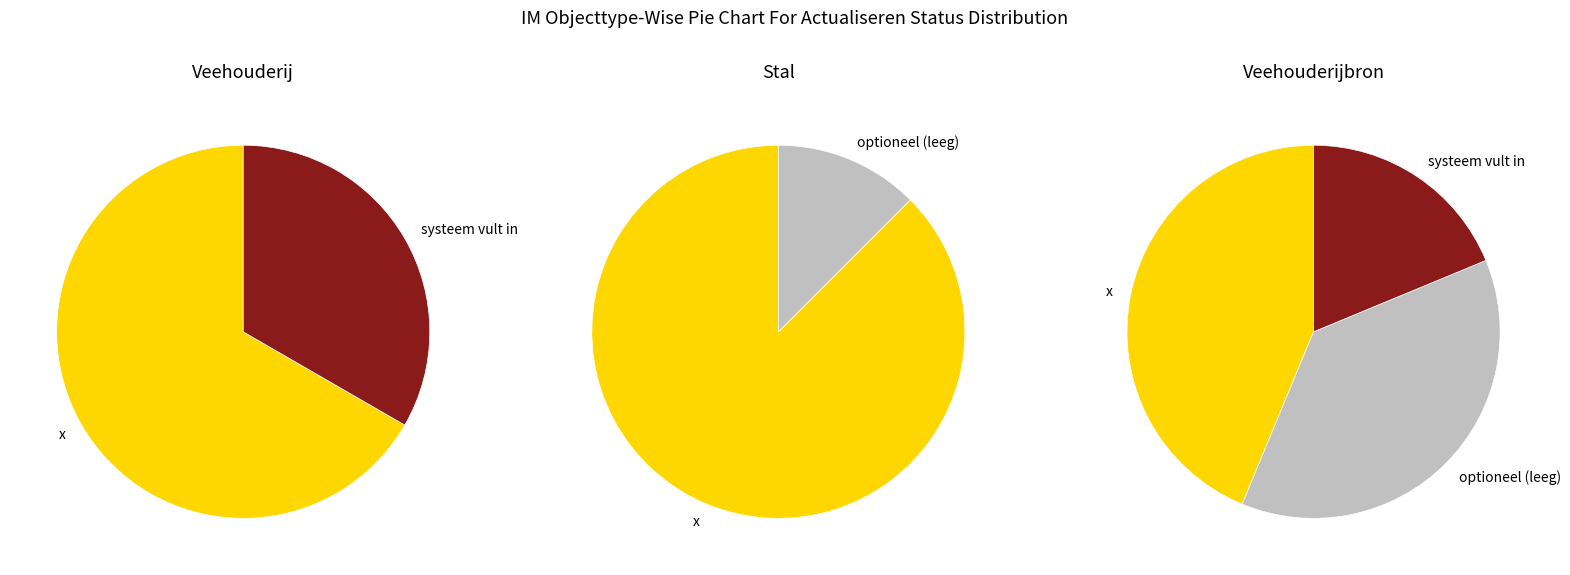

How much of the chart is everything except optioneel (leeg)?

76.7%